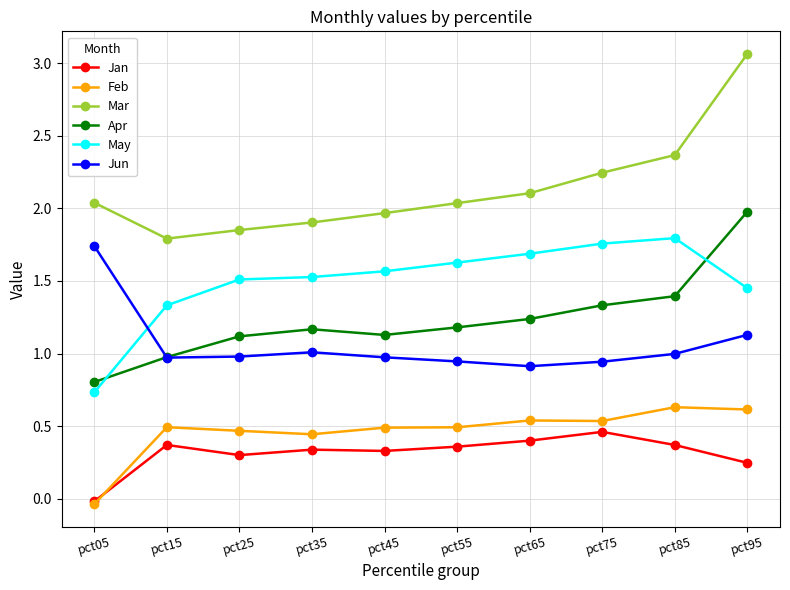

How many data points does each series have?

10